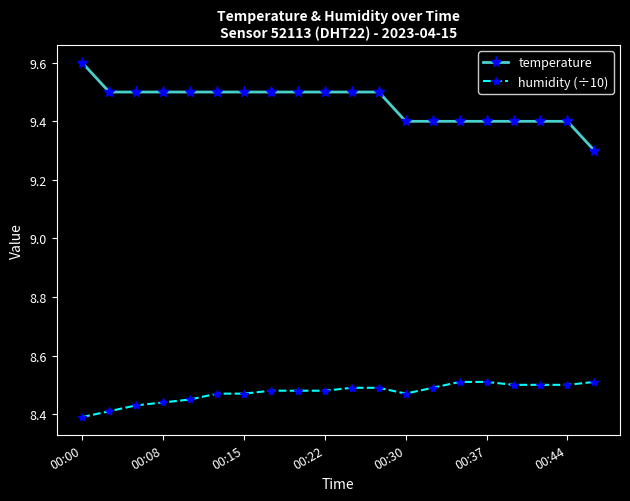

What is the sum of all humidity (÷10) values?

169.5